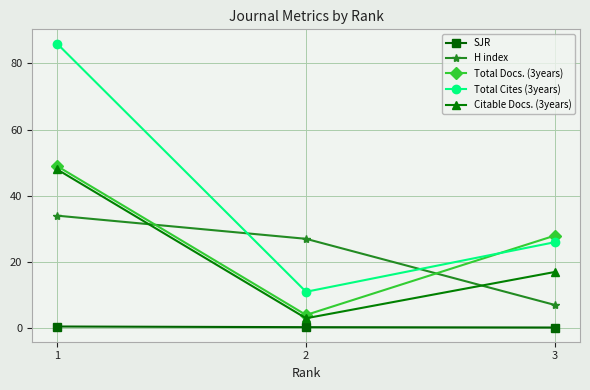

What is the average value of the Total Docs. (3years) series?

27.0